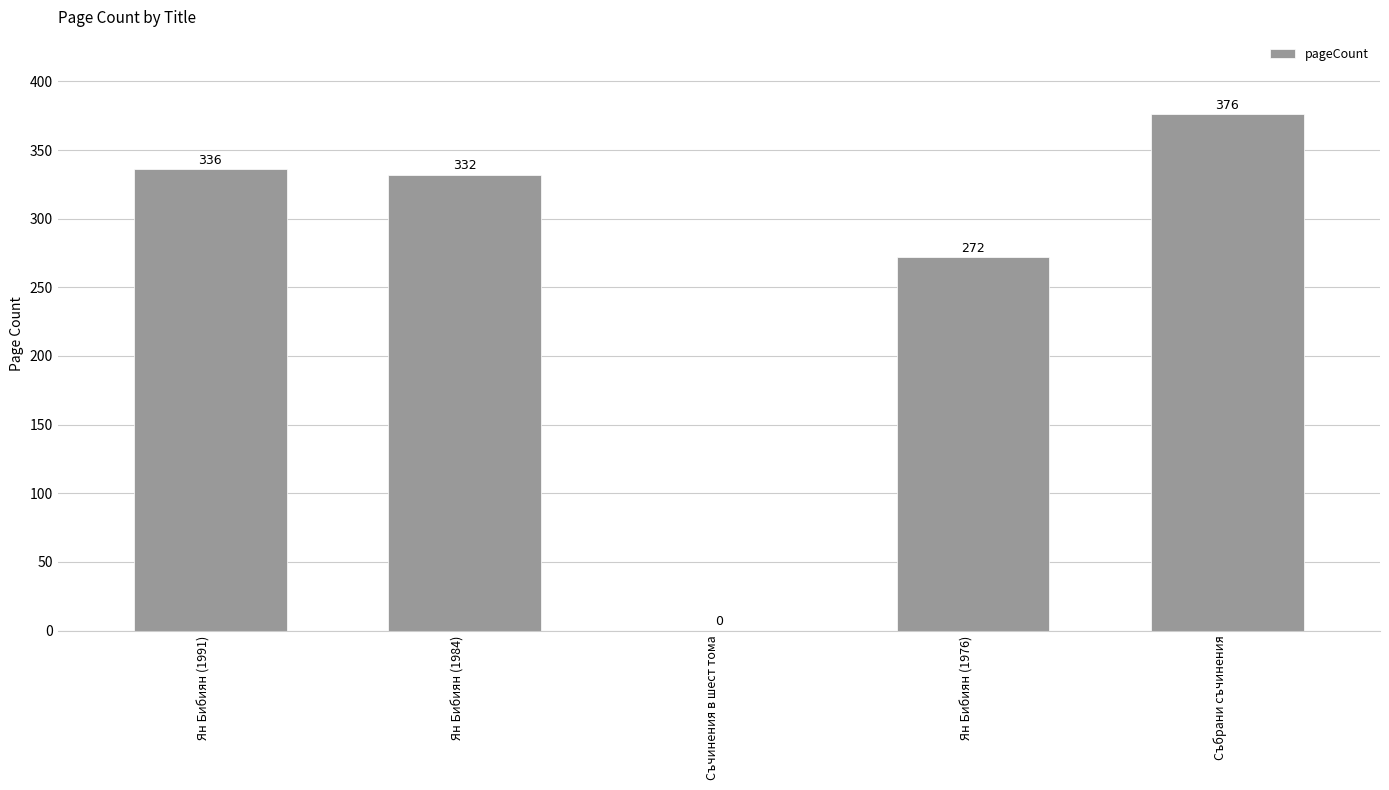

The chart shows a value of 524 at Събрани съчинения. True or false?

False